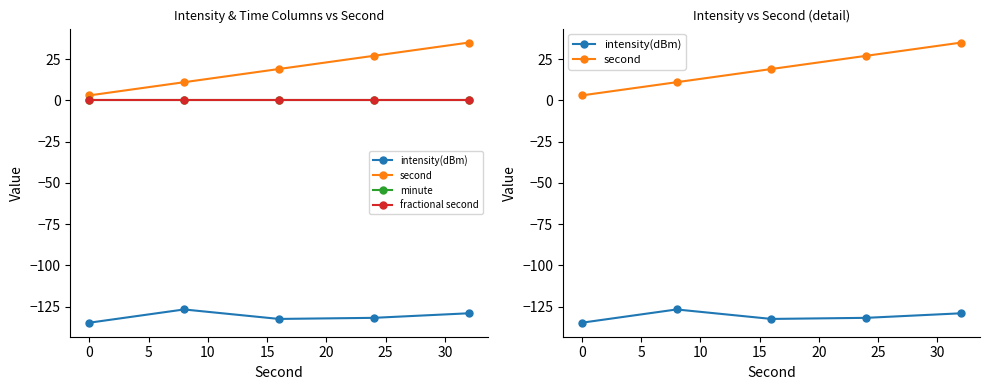

True or false: fractional second and intensity(dBm) cross at least once.

False